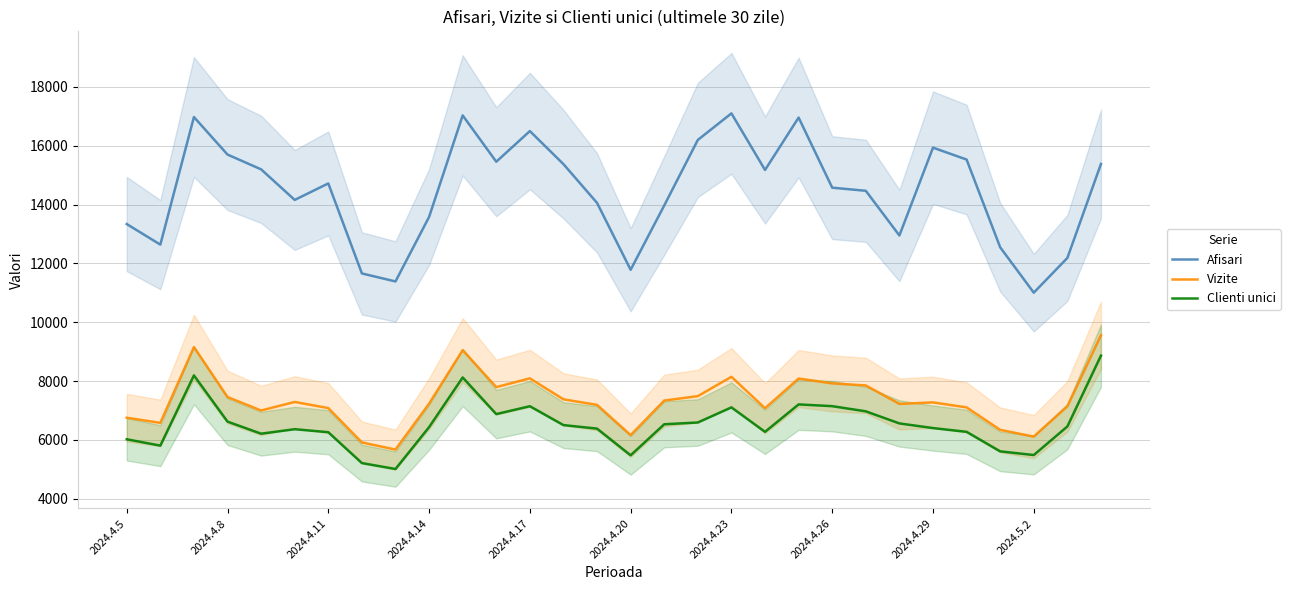

True or false: Clienti unici and Vizite intersect in this chart.

False